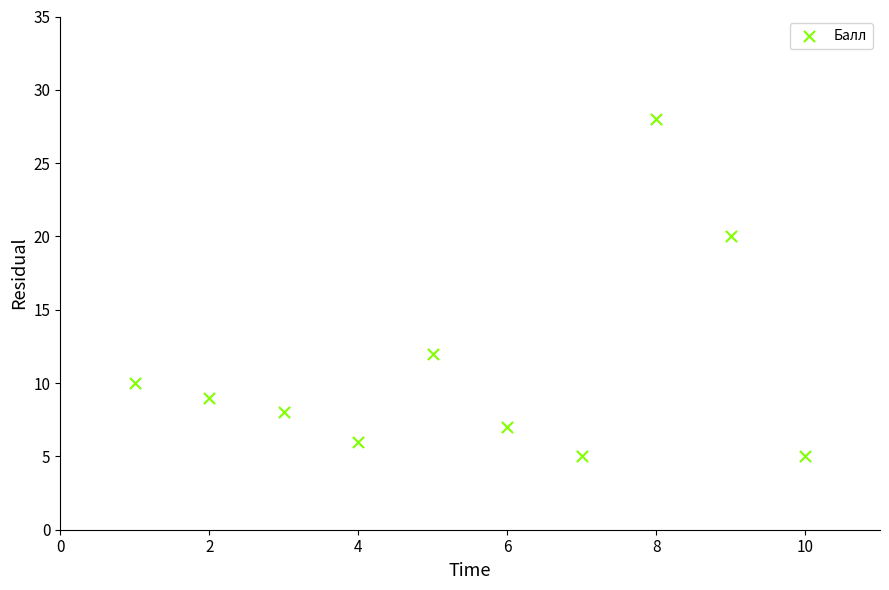

What is the average Y value?

11